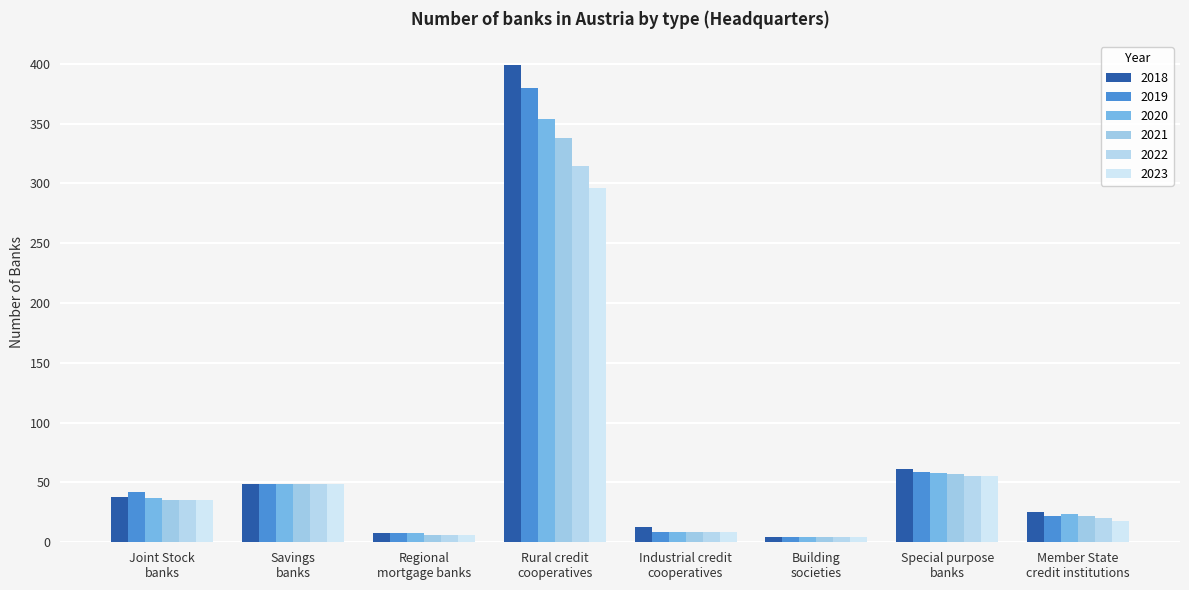

What is the minimum value shown in the chart?

4